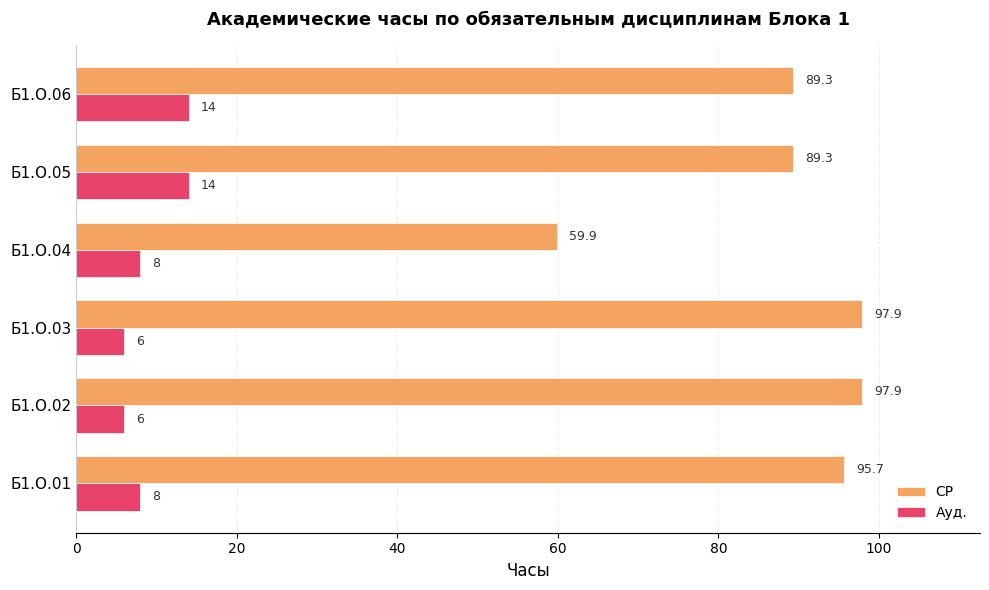

Which series has the largest range (max minus min)?

СР